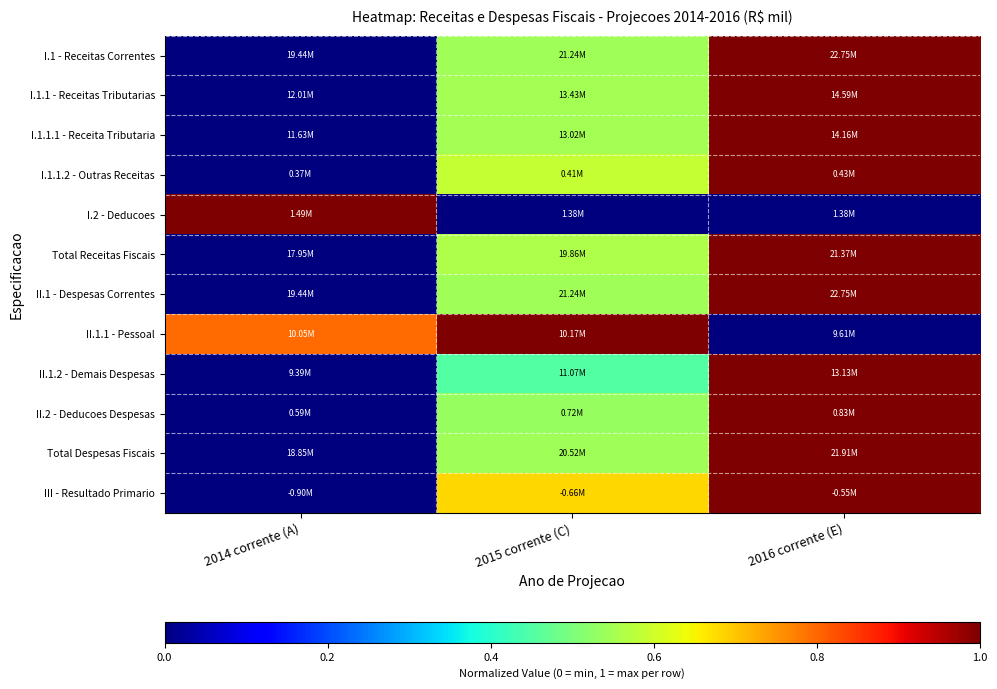

List the series in order of their peak value, lowest first.

I.1 - Receitas Correntes, I.1.1 - Receitas Tributarias, I.1.1.1 - Receita Tributaria, I.1.1.2 - Outras Receitas, I.2 - Deducoes, Total Receitas Fiscais, II.1 - Despesas Correntes, II.1.1 - Pessoal, II.1.2 - Demais Despesas, II.2 - Deducoes Despesas, Total Despesas Fiscais, III - Resultado Primario